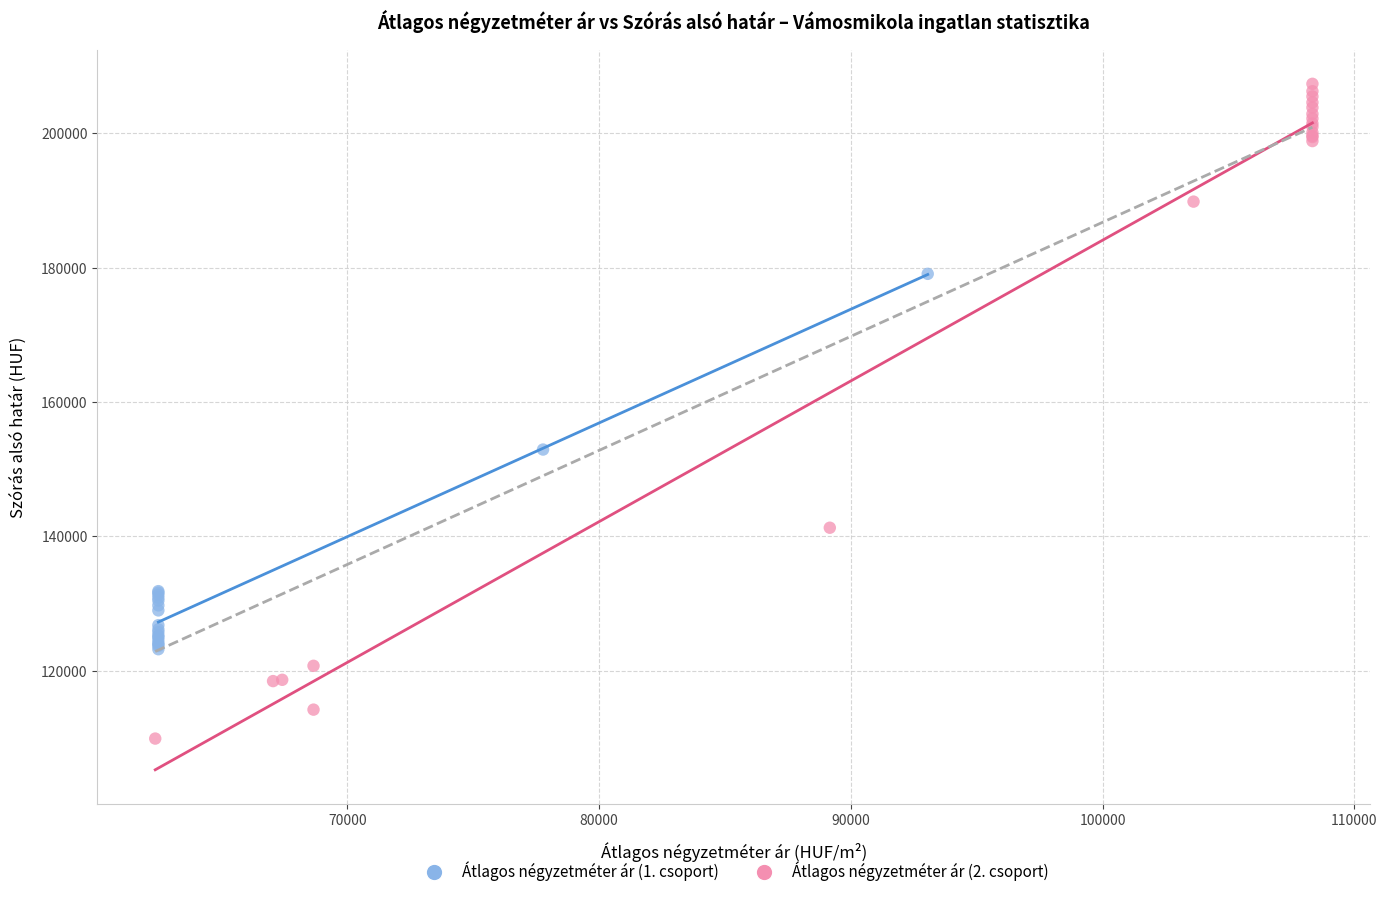

Which series reaches the minimum Y coordinate?

Átlagos négyzetméter ár (2. csoport)